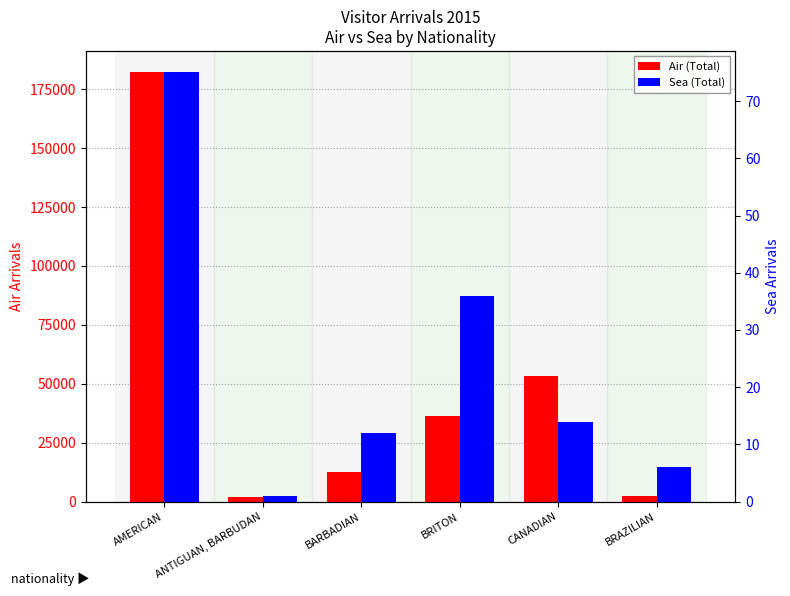

Which series has the largest range (max minus min)?

Air (Total)